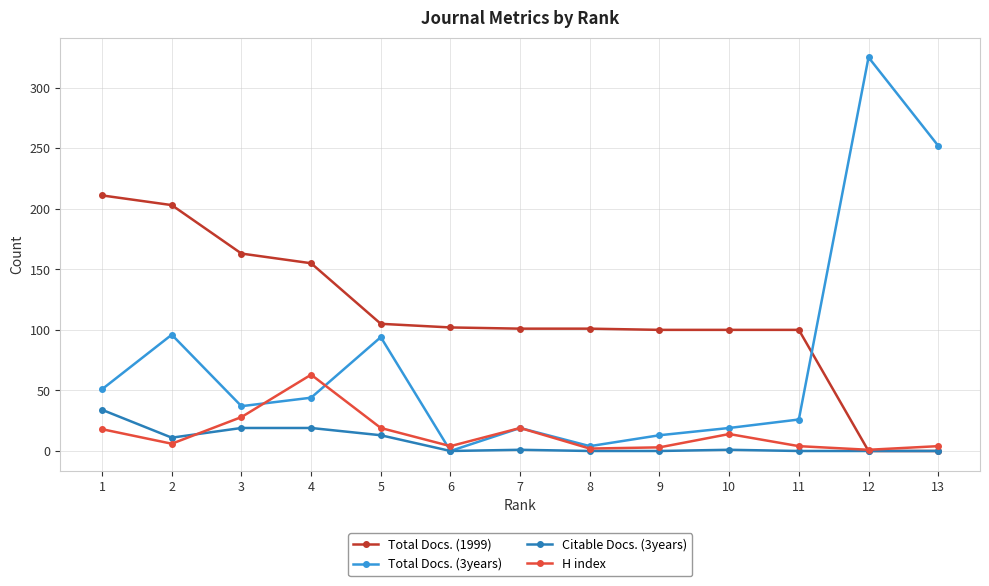

The value of Citable Docs. (3years) at 11 is -12. True or false?

False